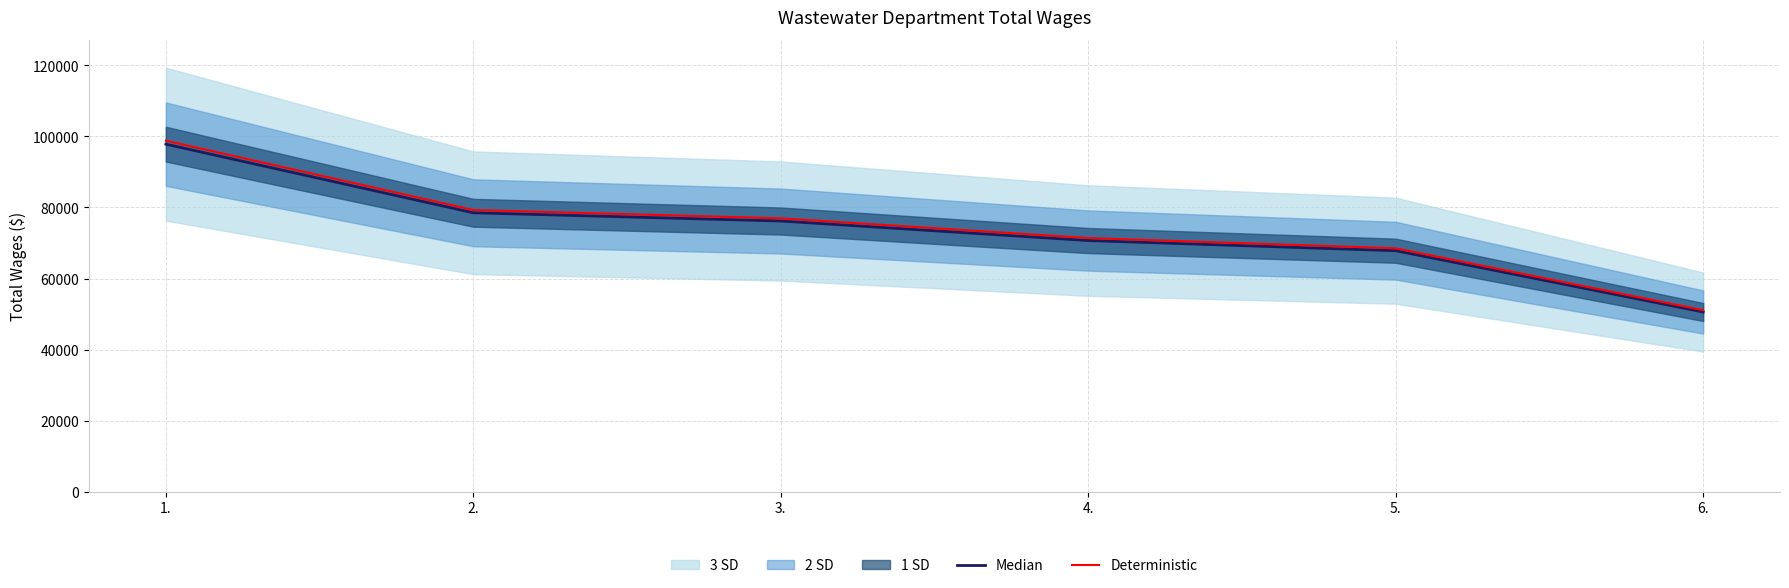

At which category is the sum across all series the highest?

1.